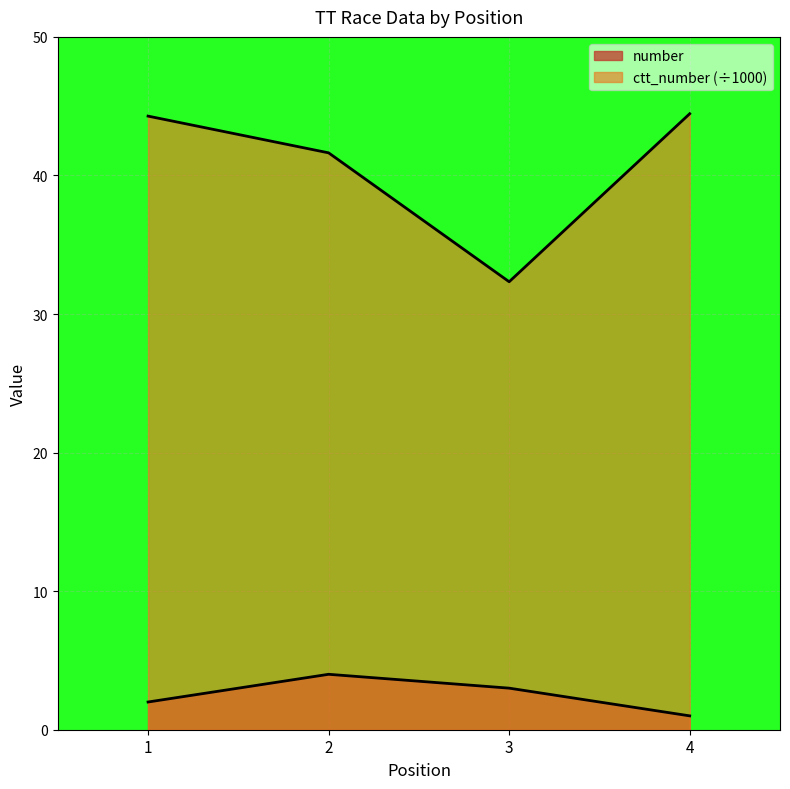

True or false: ctt_number has a value of 21.6 at 1.

False